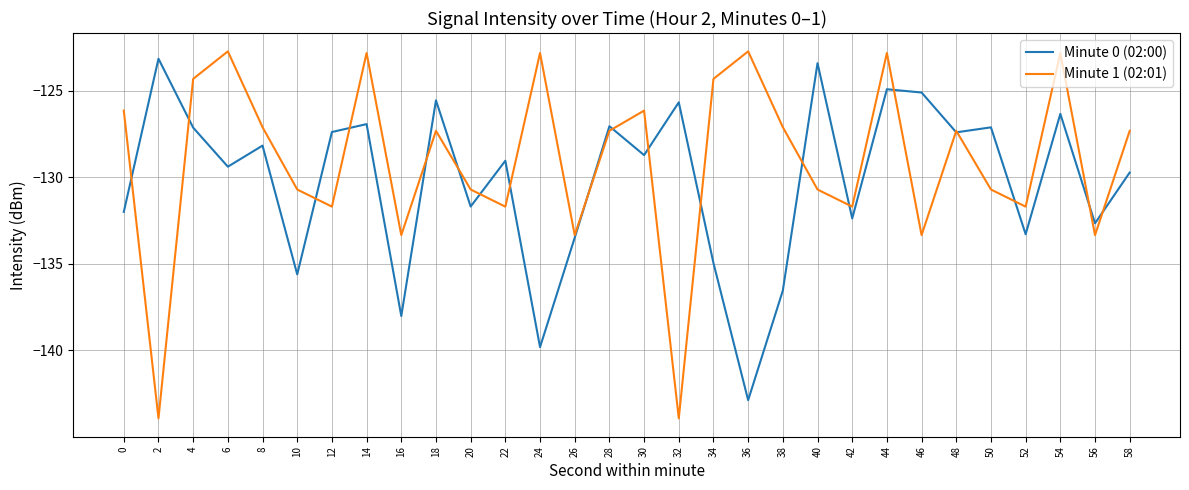

What is the total value across all series at 24?

-262.7